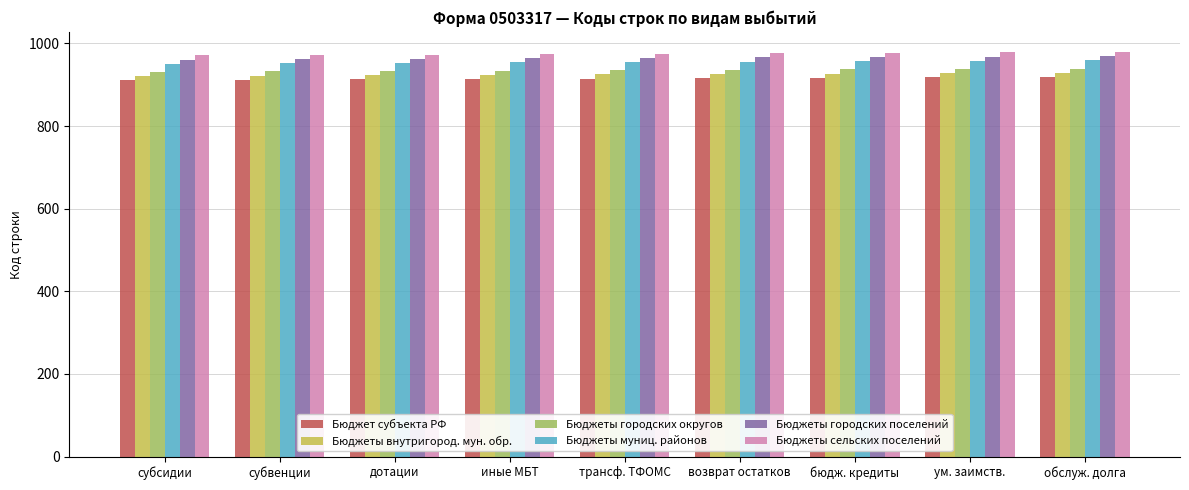

What is the total value across all series at трансф. ТФОМС?

5670